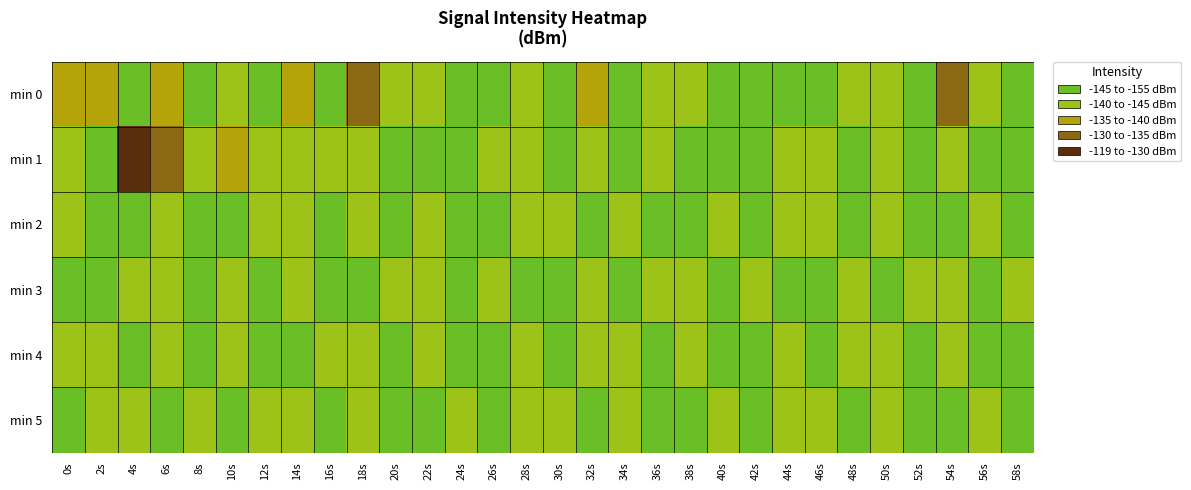

Reading left to right, extract all data points from this chart.

min 0: 0s=-136.4	2s=-136.2	4s=-124.4	6s=-135.1	8s=-128.2	10s=-130.4	12s=-129.6	14s=-138.3	16s=-127.6	18s=-142.2	20s=-132.3	22s=-130.2	24s=-129.7	26s=-123.0	28s=-135.0	30s=-126.8	32s=-136.6	34s=-127.0	36s=-132.0	38s=-133.4	40s=-126.7	42s=-119.1	44s=-125.6	46s=-130.0	48s=-134.5	50s=-134.5	52s=-125.2	54s=-143.4	56s=-134.6	58s=-125.5
min 1: 0s=-132.0	2s=-127.6	4s=-151.9	6s=-140.7	8s=-130.2	10s=-135.1	12s=-131.3	14s=-131.8	16s=-134.7	18s=-133.3	20s=-130.0	22s=-128.0	24s=-126.0	26s=-131.0	28s=-133.0	30s=-129.0	32s=-135.0	34s=-127.0	36s=-132.0	38s=-130.0	40s=-128.0	42s=-125.0	44s=-134.0	46s=-131.0	48s=-129.0	50s=-133.0	52s=-127.0	54s=-135.0	56s=-130.0	58s=-128.0
min 2: 0s=-132.0	2s=-129.0	4s=-126.0	6s=-133.0	8s=-130.0	10s=-128.0	12s=-135.0	14s=-131.0	16s=-127.0	18s=-134.0	20s=-129.0	22s=-132.0	24s=-130.0	26s=-127.0	28s=-133.0	30s=-131.0	32s=-128.0	34s=-135.0	36s=-130.0	38s=-127.0	40s=-132.0	42s=-129.0	44s=-133.0	46s=-131.0	48s=-128.0	50s=-134.0	52s=-130.0	54s=-127.0	56s=-132.0	58s=-129.0
min 3: 0s=-130.0	2s=-127.0	4s=-133.0	6s=-131.0	8s=-128.0	10s=-134.0	12s=-129.0	14s=-132.0	16s=-130.0	18s=-127.0	20s=-133.0	22s=-131.0	24s=-128.0	26s=-134.0	28s=-130.0	30s=-127.0	32s=-132.0	34s=-129.0	36s=-133.0	38s=-131.0	40s=-128.0	42s=-134.0	44s=-130.0	46s=-127.0	48s=-132.0	50s=-129.0	52s=-133.0	54s=-131.0	56s=-128.0	58s=-134.0
min 4: 0s=-135.0	2s=-131.0	4s=-128.0	6s=-134.0	8s=-129.0	10s=-132.0	12s=-130.0	14s=-127.0	16s=-133.0	18s=-131.0	20s=-128.0	22s=-135.0	24s=-130.0	26s=-127.0	28s=-132.0	30s=-129.0	32s=-133.0	34s=-131.0	36s=-128.0	38s=-134.0	40s=-130.0	42s=-127.0	44s=-132.0	46s=-129.0	48s=-133.0	50s=-131.0	52s=-128.0	54s=-134.0	56s=-130.0	58s=-127.0
min 5: 0s=-128.0	2s=-133.0	4s=-131.0	6s=-127.0	8s=-132.0	10s=-129.0	12s=-133.0	14s=-131.0	16s=-128.0	18s=-134.0	20s=-130.0	22s=-127.0	24s=-132.0	26s=-129.0	28s=-133.0	30s=-131.0	32s=-128.0	34s=-134.0	36s=-130.0	38s=-127.0	40s=-132.0	42s=-129.0	44s=-133.0	46s=-131.0	48s=-128.0	50s=-134.0	52s=-130.0	54s=-127.0	56s=-132.0	58s=-129.0